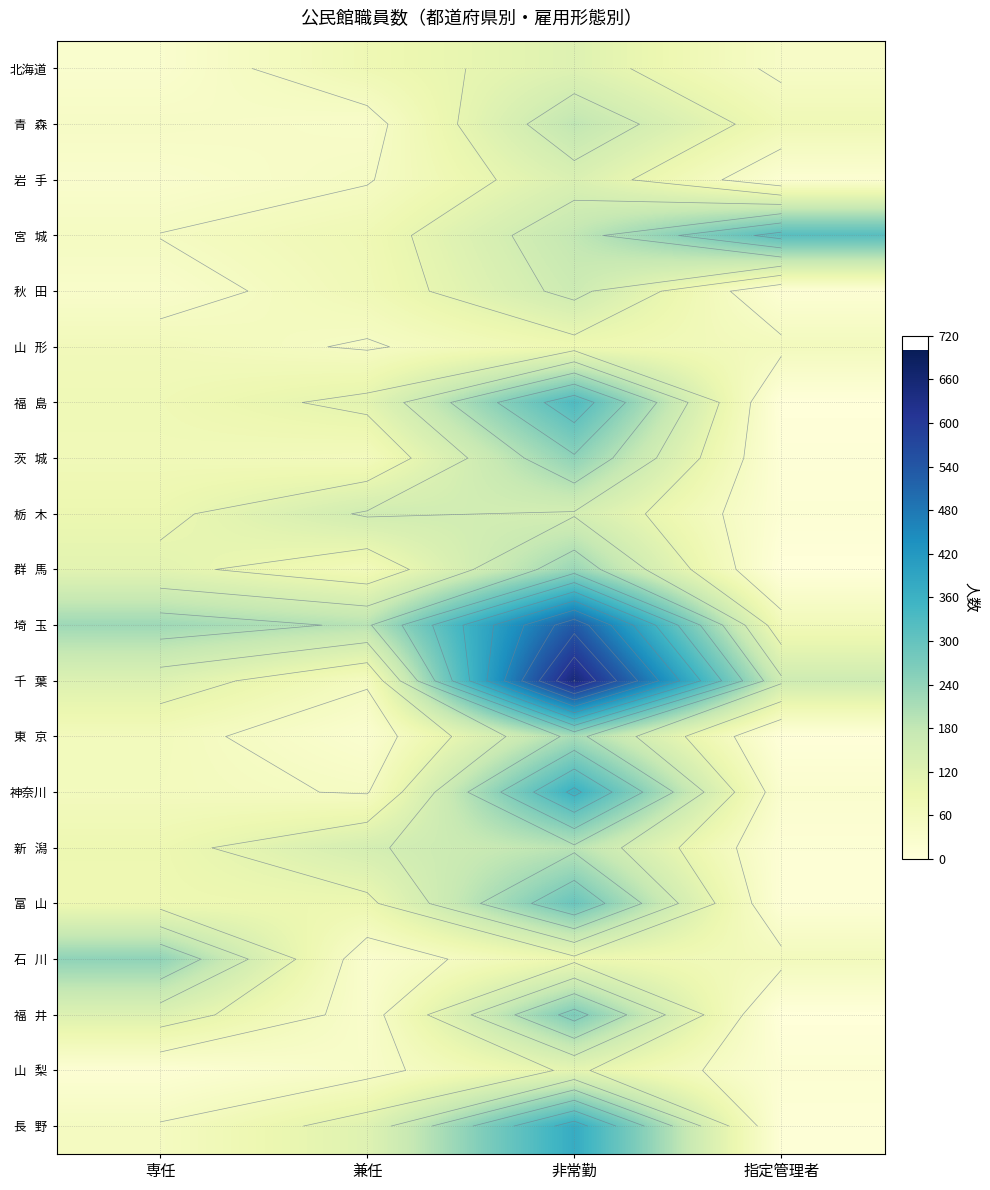

Which has a higher value, 専任 or 兼任?

兼任